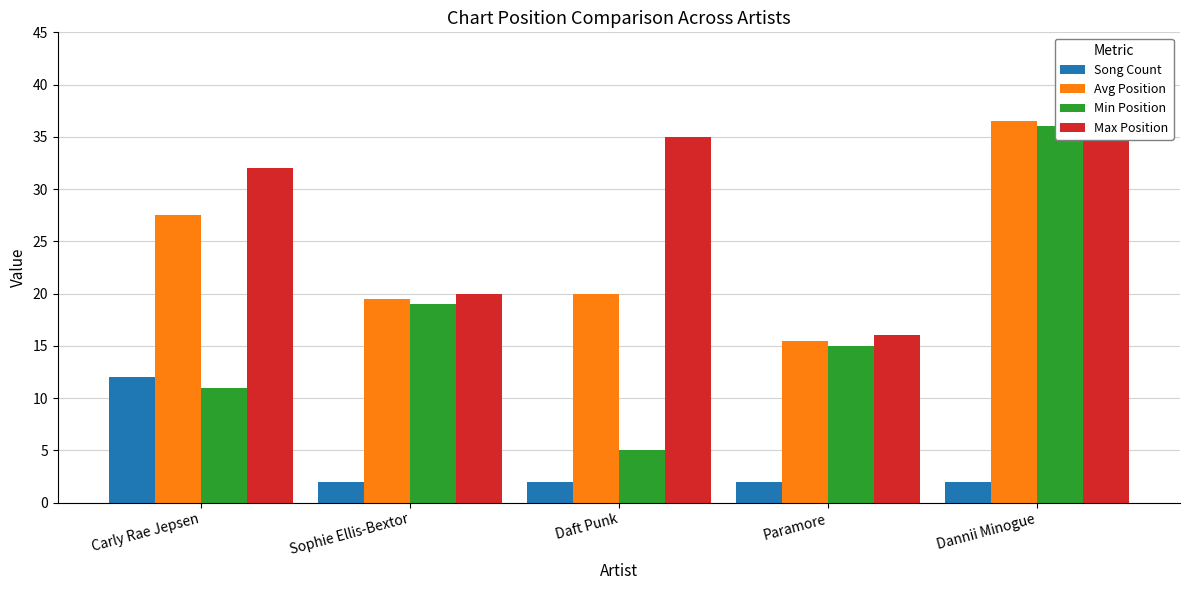

What is the average value of the Song Count series?

4.0